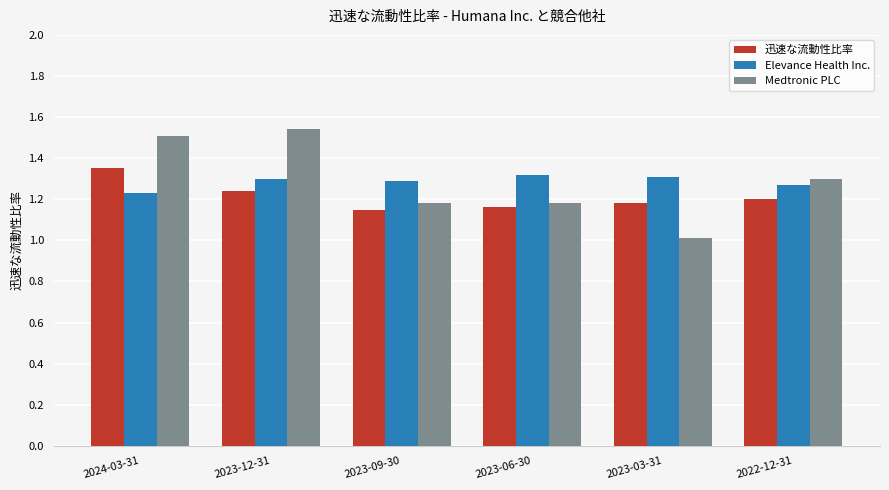

Is it true that Medtronic PLC equals 0.7 at 2023-12-31?

False